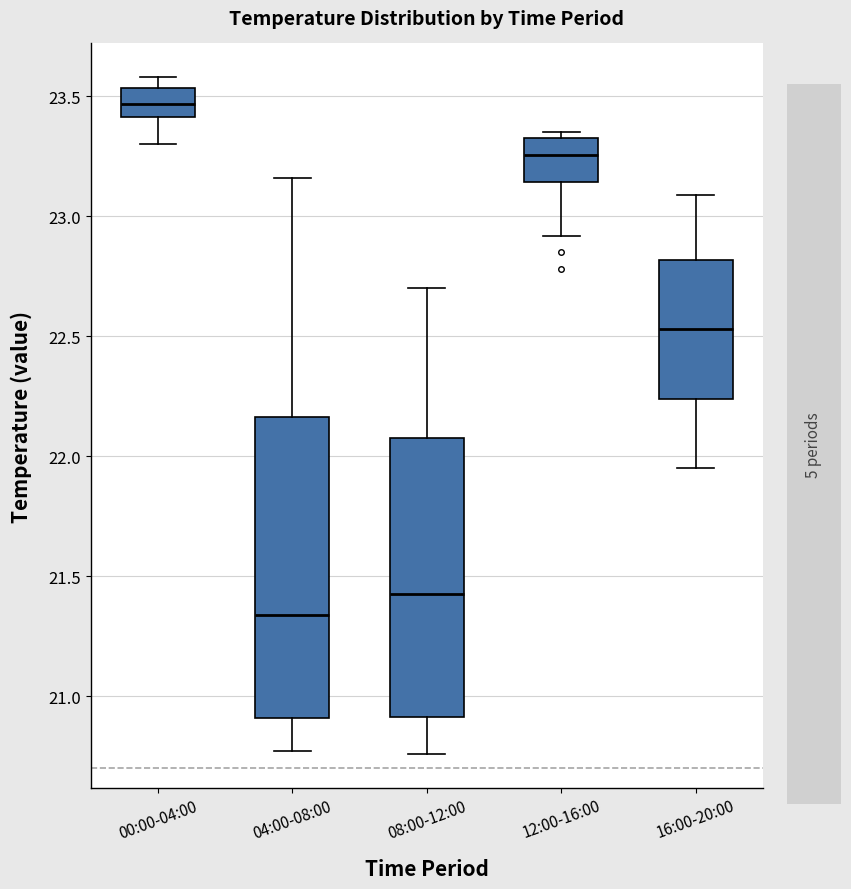

Comparing the boxes themselves (not the whiskers), which one is the tallest?

04:00-08:00